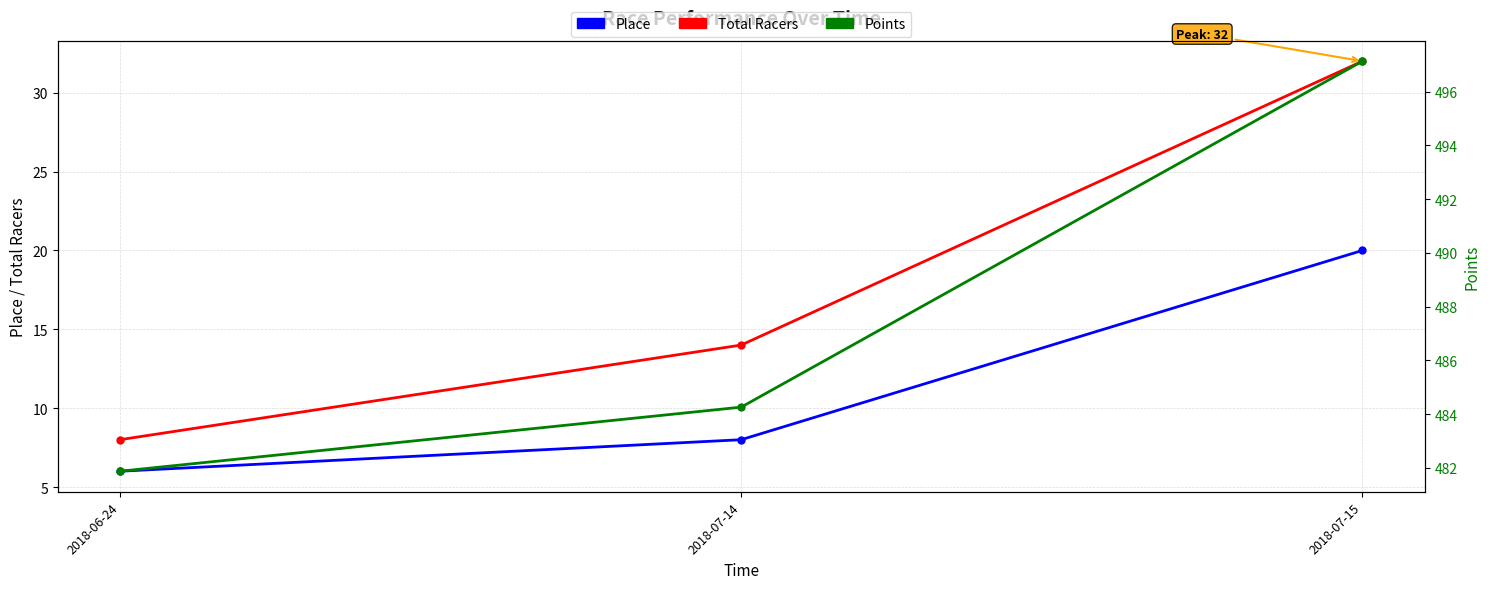

Which category has the lowest value across all series?

2018-06-24